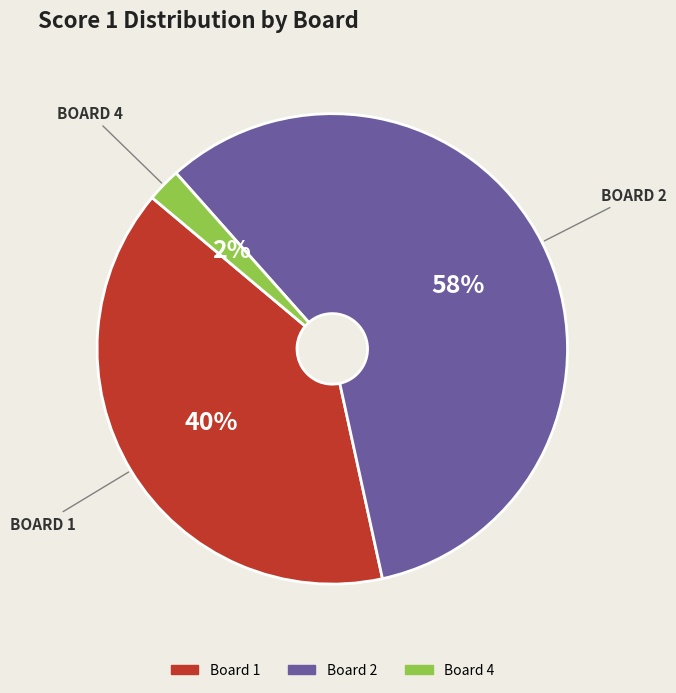

To the nearest percent, what is the difference between the largest and smallest slice percentages?

56%